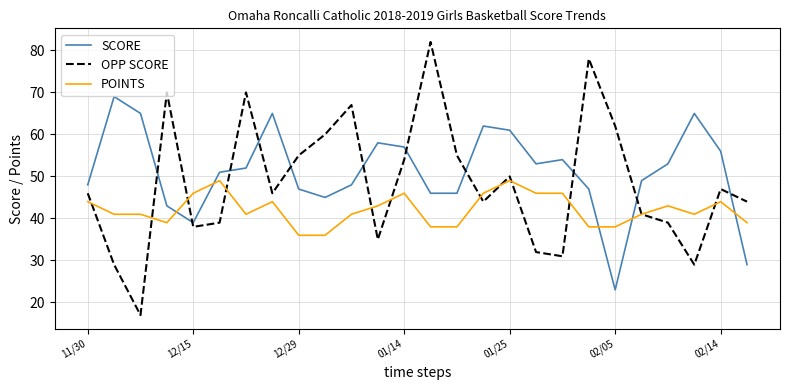

Rank the series by their average value, from highest to lowest.

SCORE, OPP SCORE, POINTS